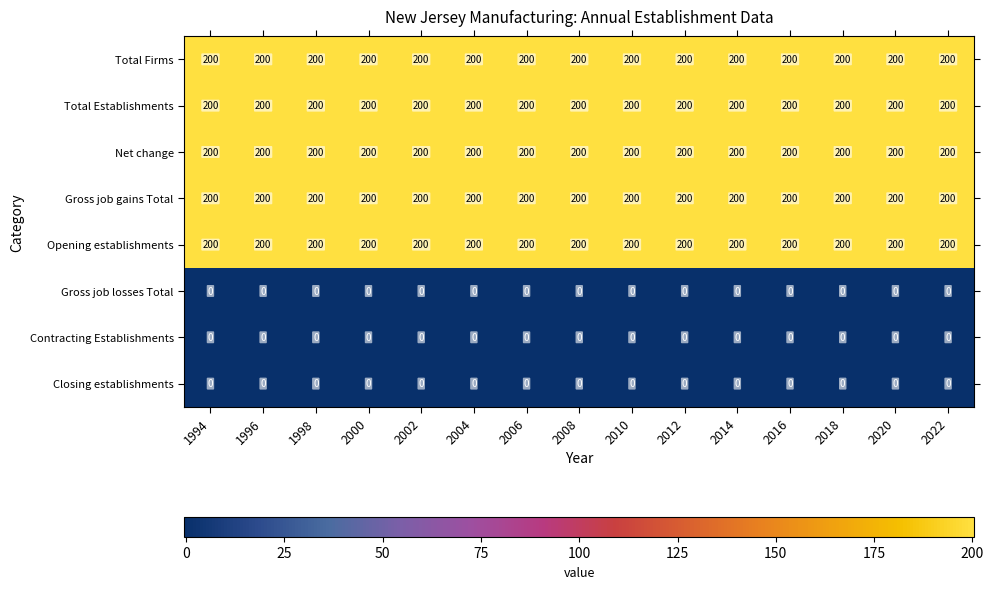

True or false: Net change has a value of 117 at 1998.

False